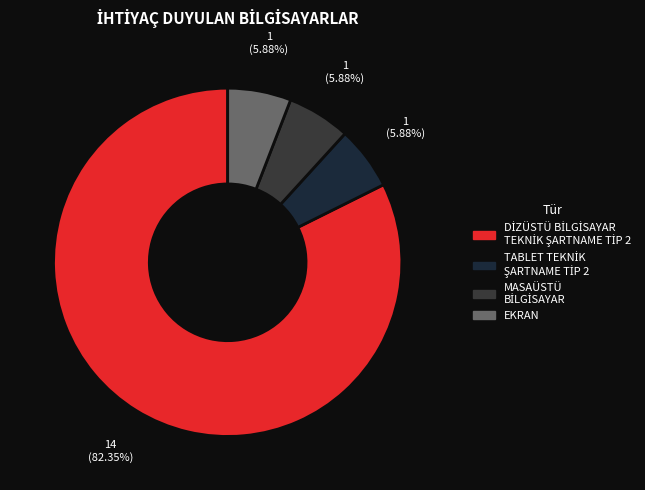

How many segments does this pie chart have?

4